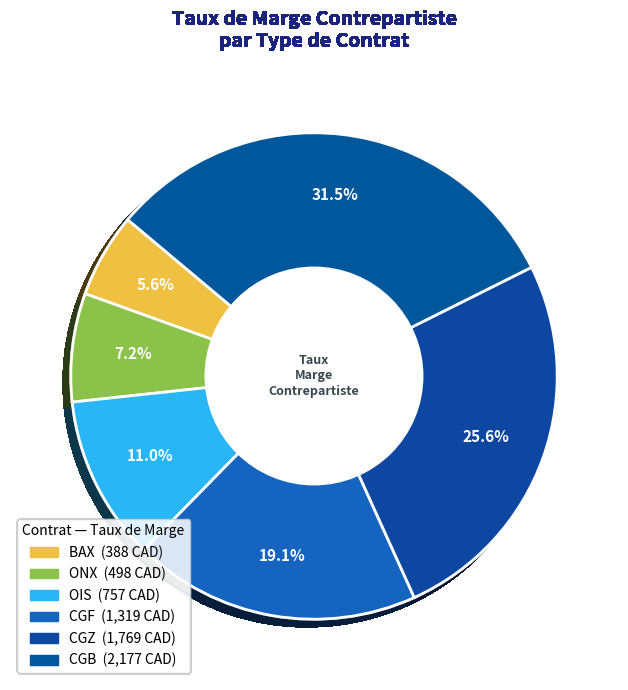

Count the number of slices in the pie.

6